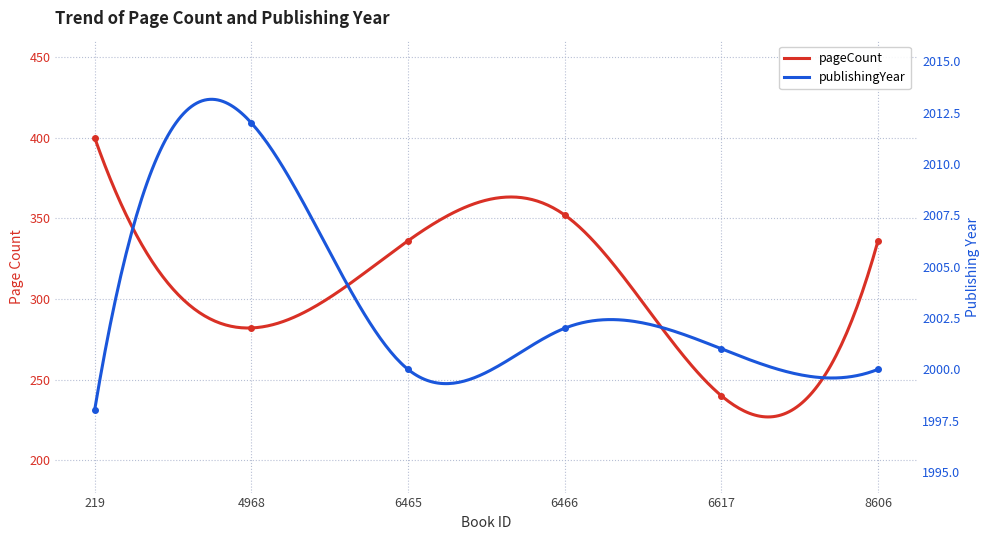

Reading left to right, what are all the values shown in this chart?

pageCount: 400	282	336	352	240	336
publishingYear: 1998	2012	2000	2002	2001	2000